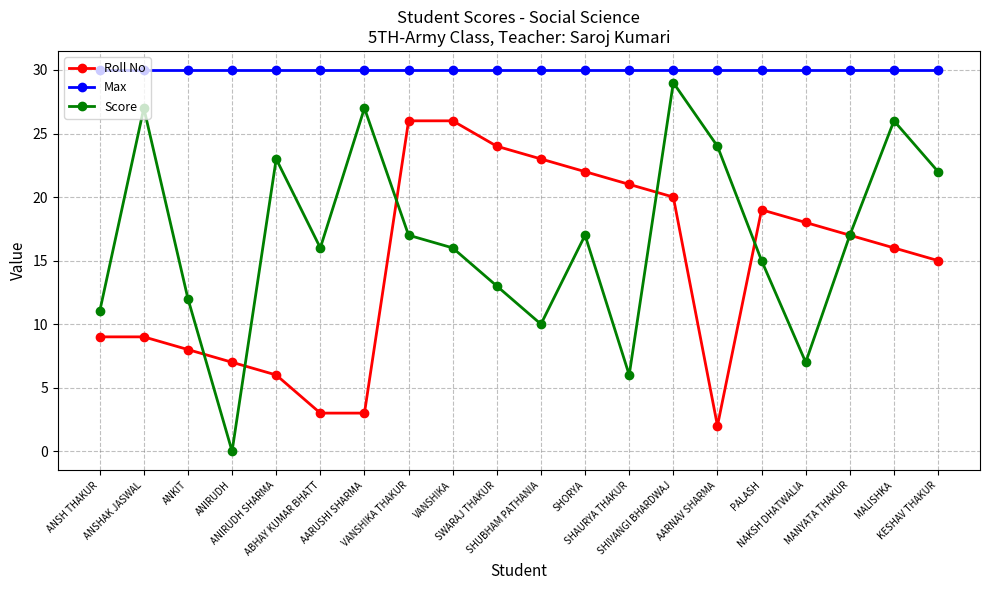

At AARUSHI SHARMA, list the series in order from smallest to largest.

Roll No, Score, Max